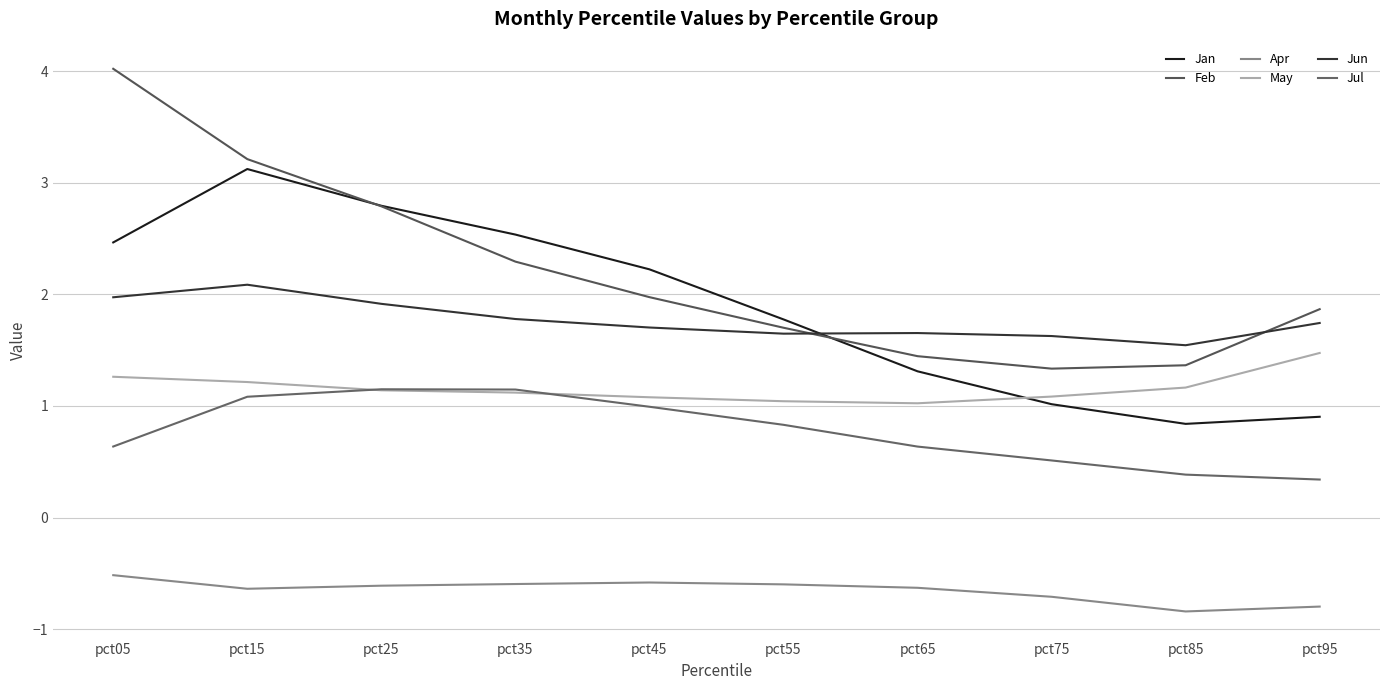

At which label is Feb closest to 2?

pct45